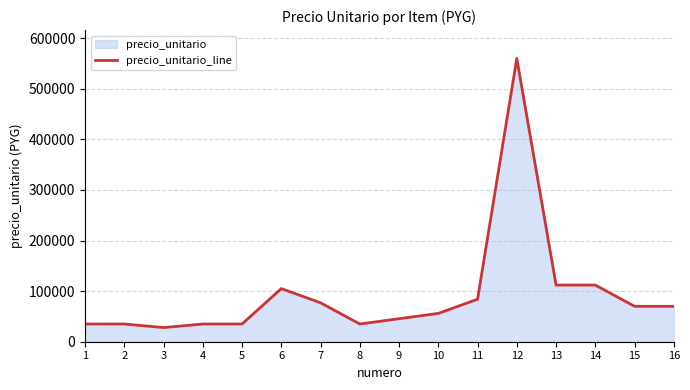

How many distinct data groups are displayed?

1